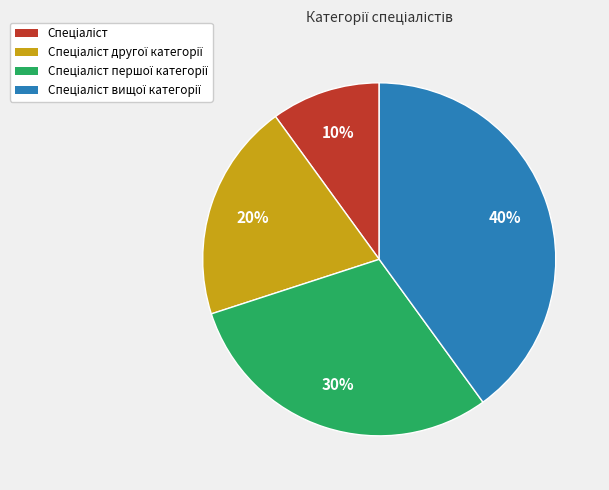

Is there any slice that represents more than half of the pie?

No